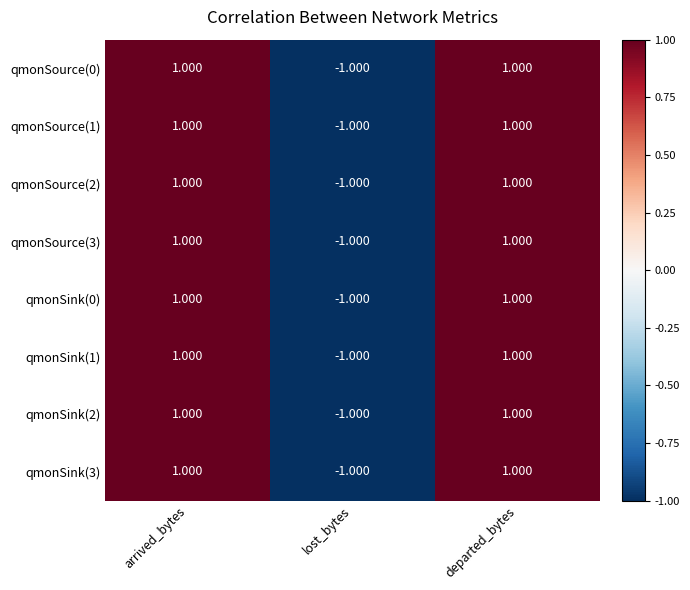

Which label corresponds to the smallest value in the chart?

lost_bytes